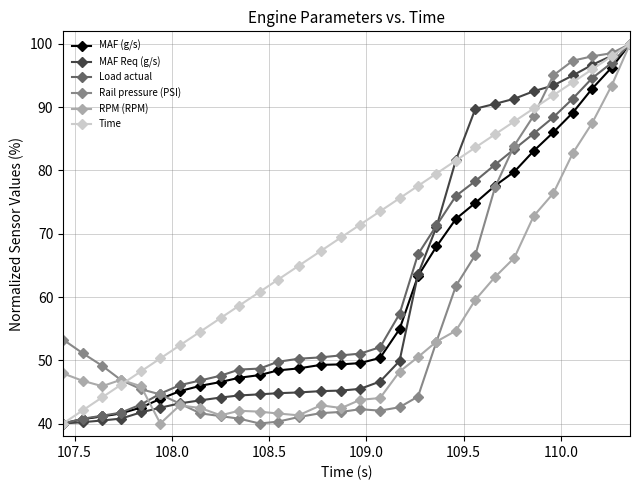

What is the minimum value shown in the chart?

40.0